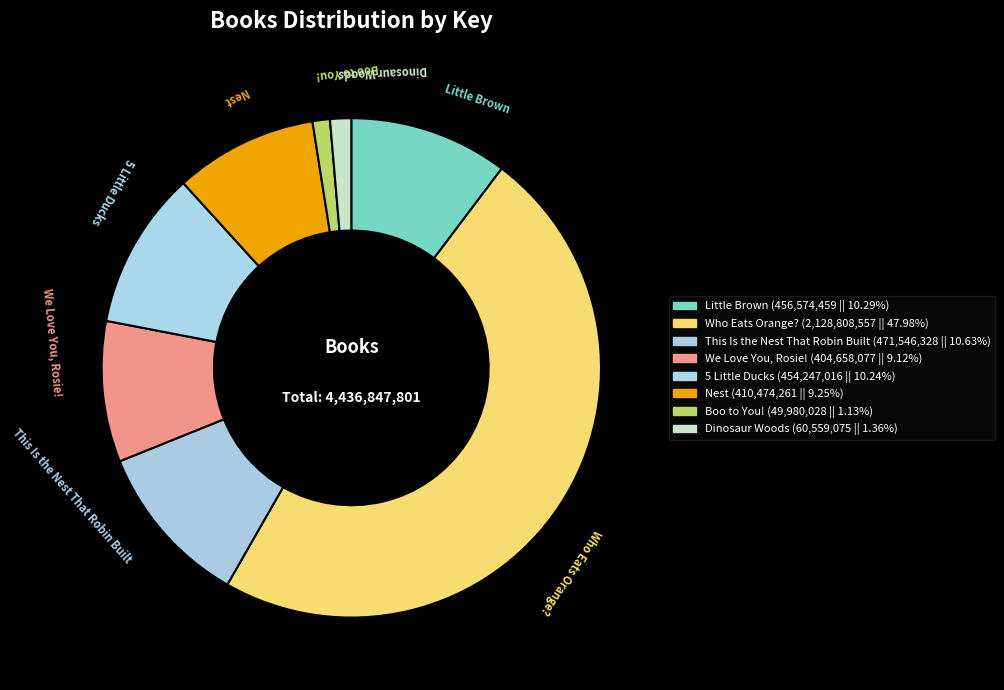

Count the number of slices in the pie.

8